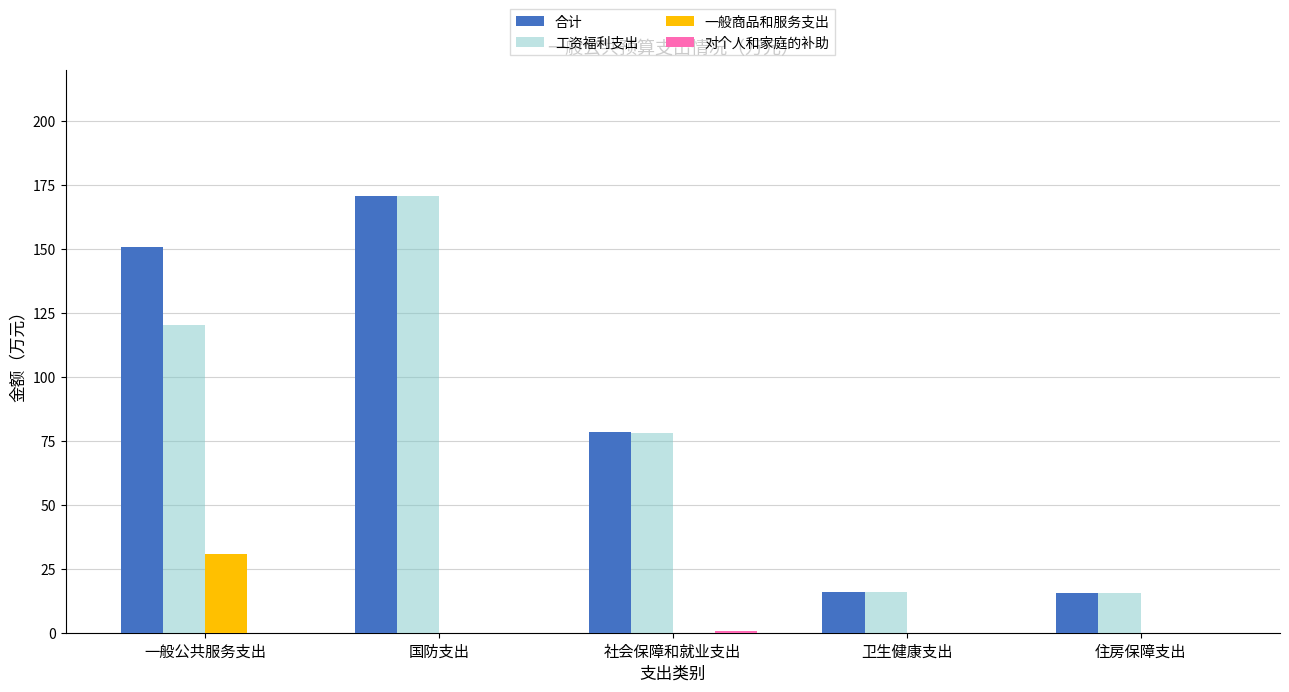

What is the total value across all series at 一般公共服务支出?

301.4